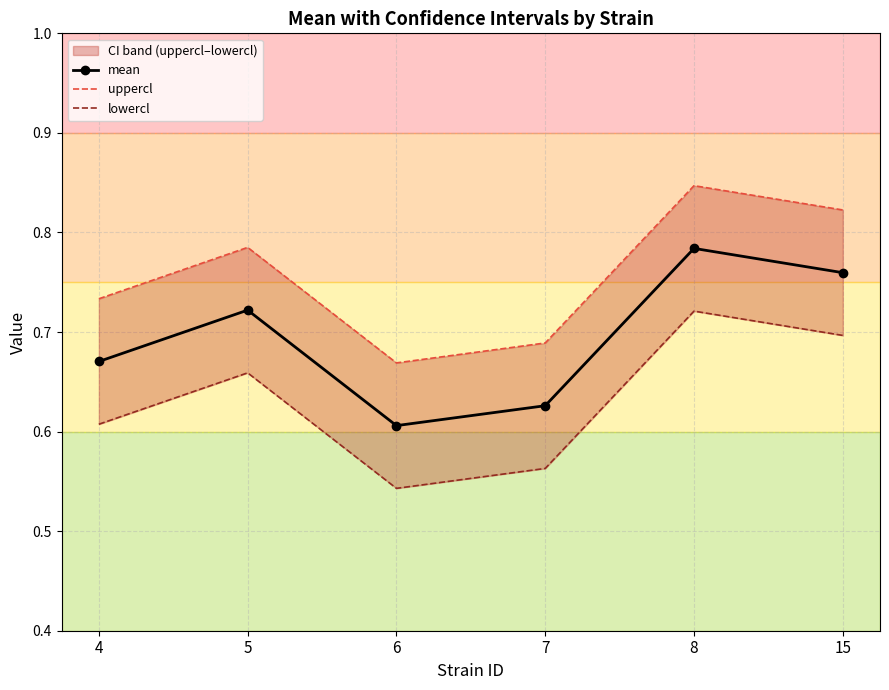

The uppercl series shows 0.3 at 8. True or false?

False